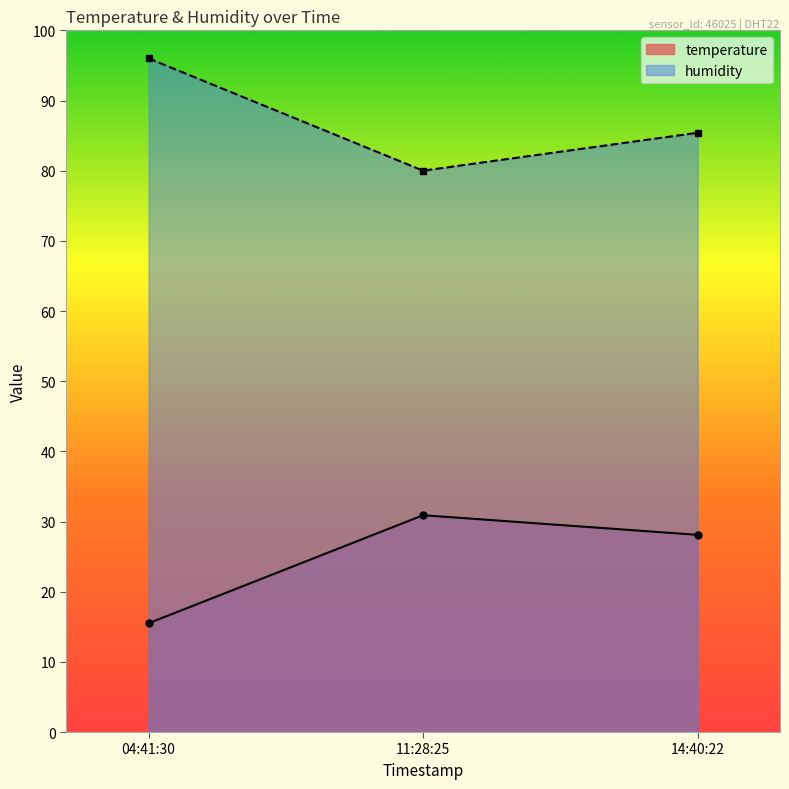

What is the difference between the temperature values at 04:41:30 and 11:28:25?

15.4